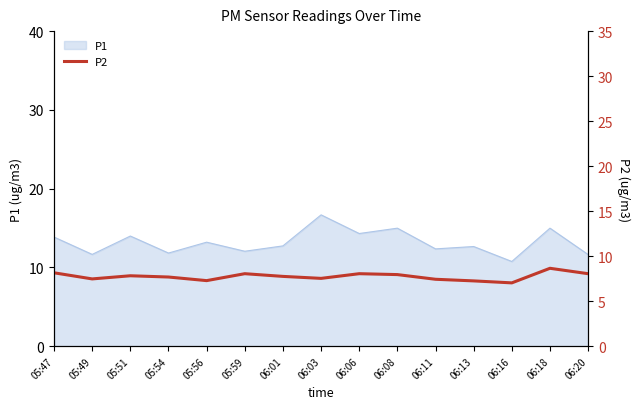

Reading left to right, what are all the values shown in this chart?

8.2	7.5	7.8	7.7	7.3	8.1	7.8	7.5	8.1	8.0	7.4	7.2	7.0	8.7	8.1